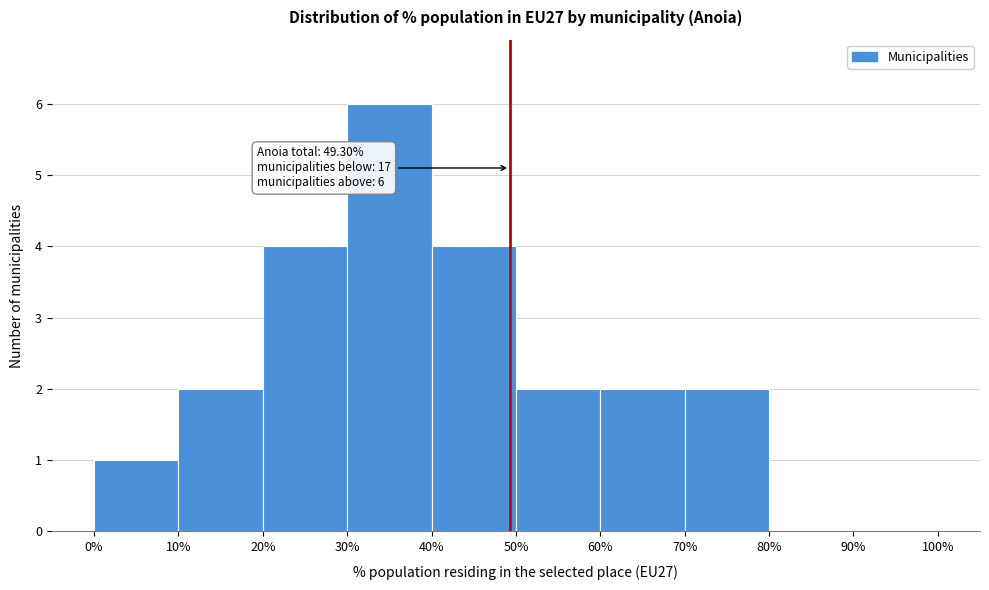

Which range on the x-axis has the tallest bar?

30% to 40%